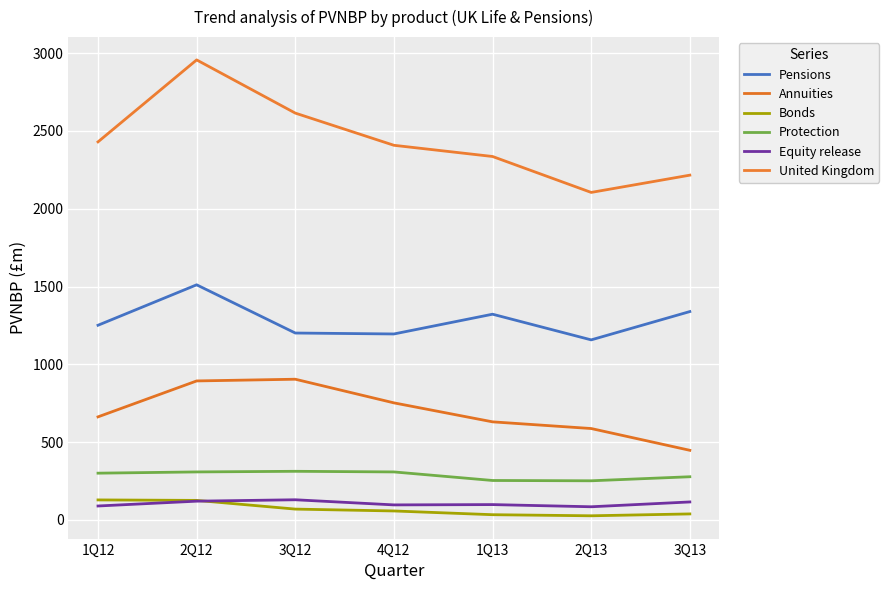

True or false: Equity release and Protection intersect in this chart.

False